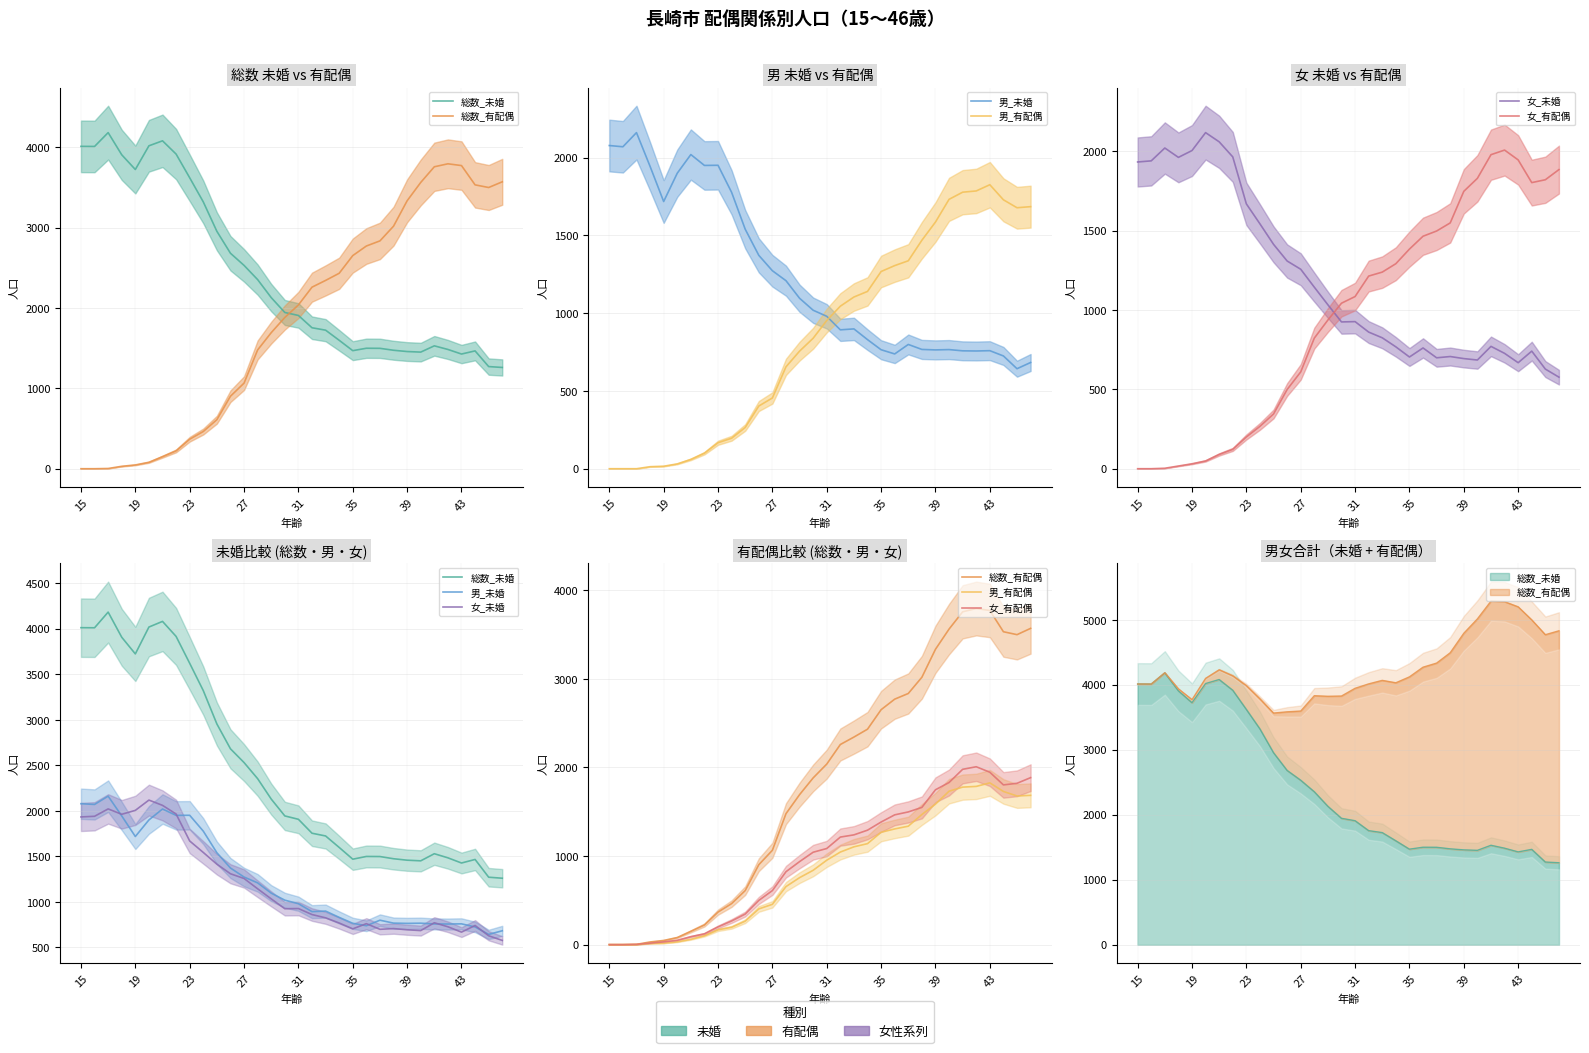

How many interior local valleys does the 男_有配偶 series have?

1